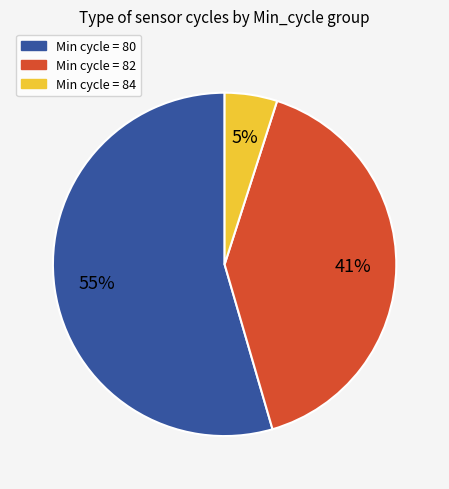

Is the sum of Min cycle = 84 and Min cycle = 82 greater than half?

No